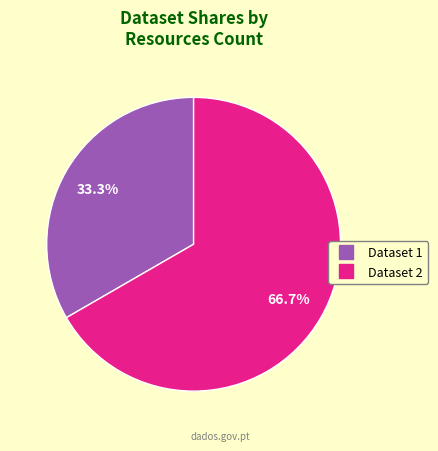

Is there any slice that represents more than half of the pie?

Yes